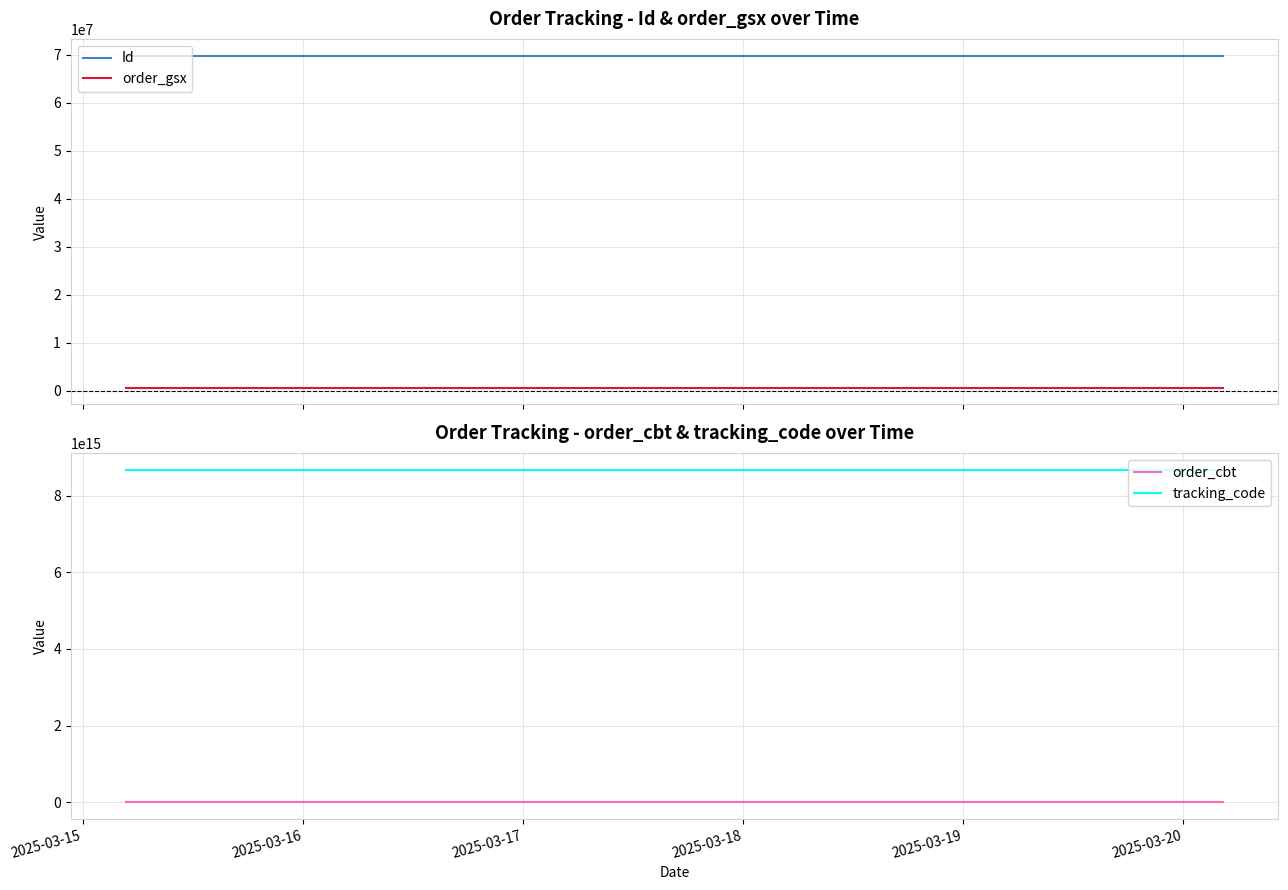

Is this an area chart (filled region under the line)?

No